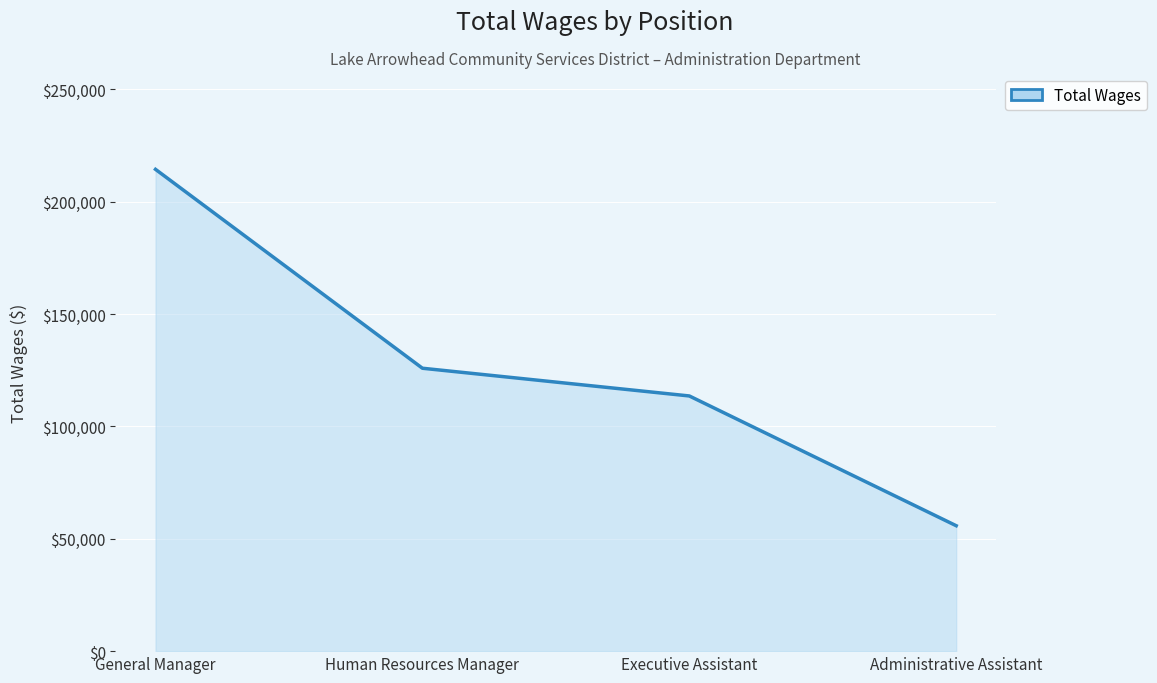

Where is the data nearest to the value 135106?

Human Resources Manager